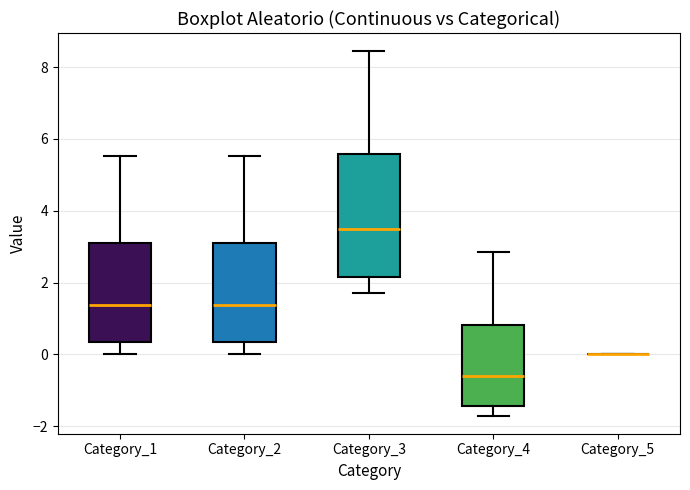

Where is the upper edge of the box for Category_4 on the y-axis? The values are not printed on the chart, so give them approximately, as read against the axis.

0.8